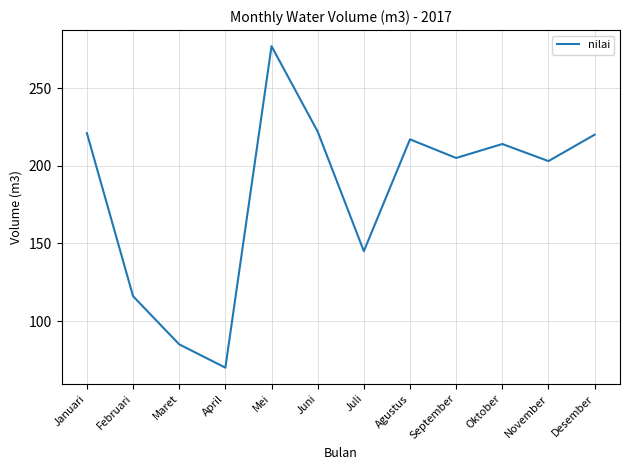

What position from the left is Juni?

6